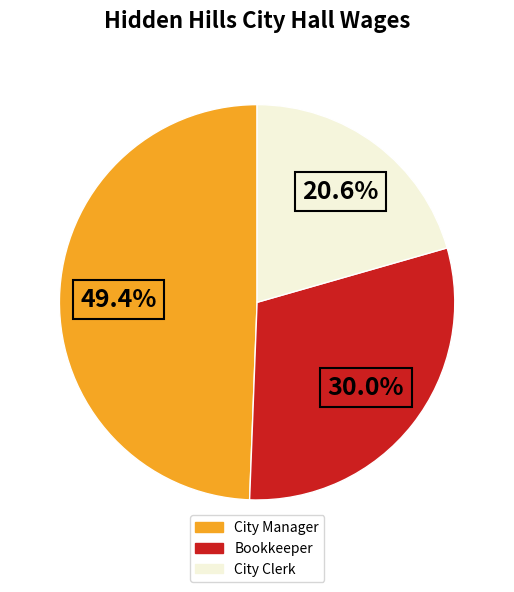

How many slices are in this pie chart?

3